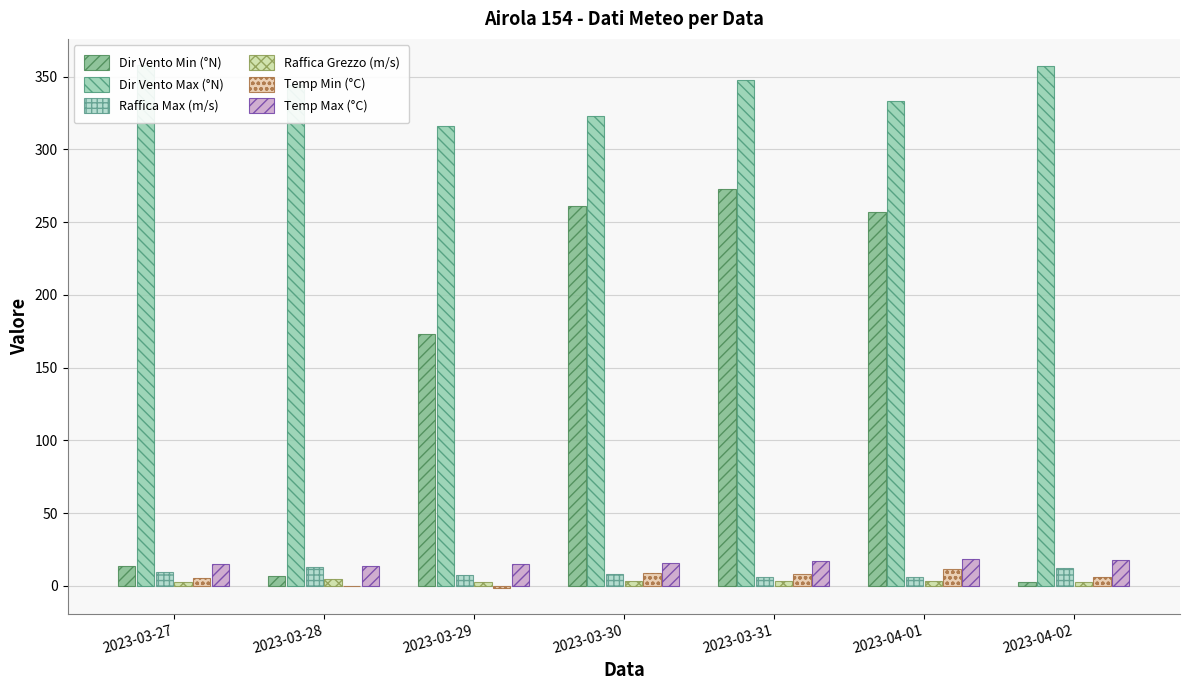

What is the label of the 7th bar from the left?

2023-04-02